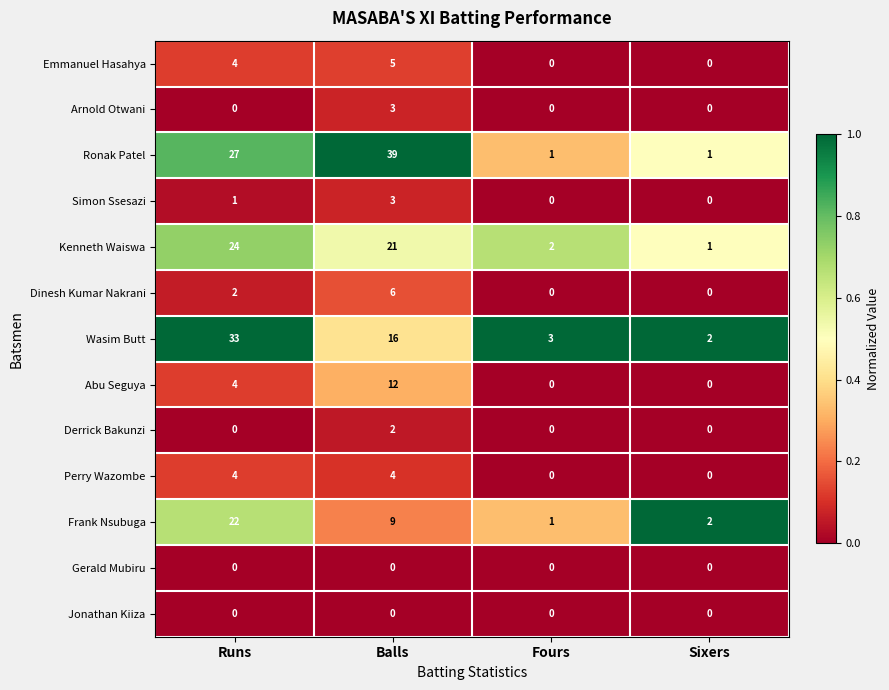

Where does the Wasim Butt series first go above 16?

Runs